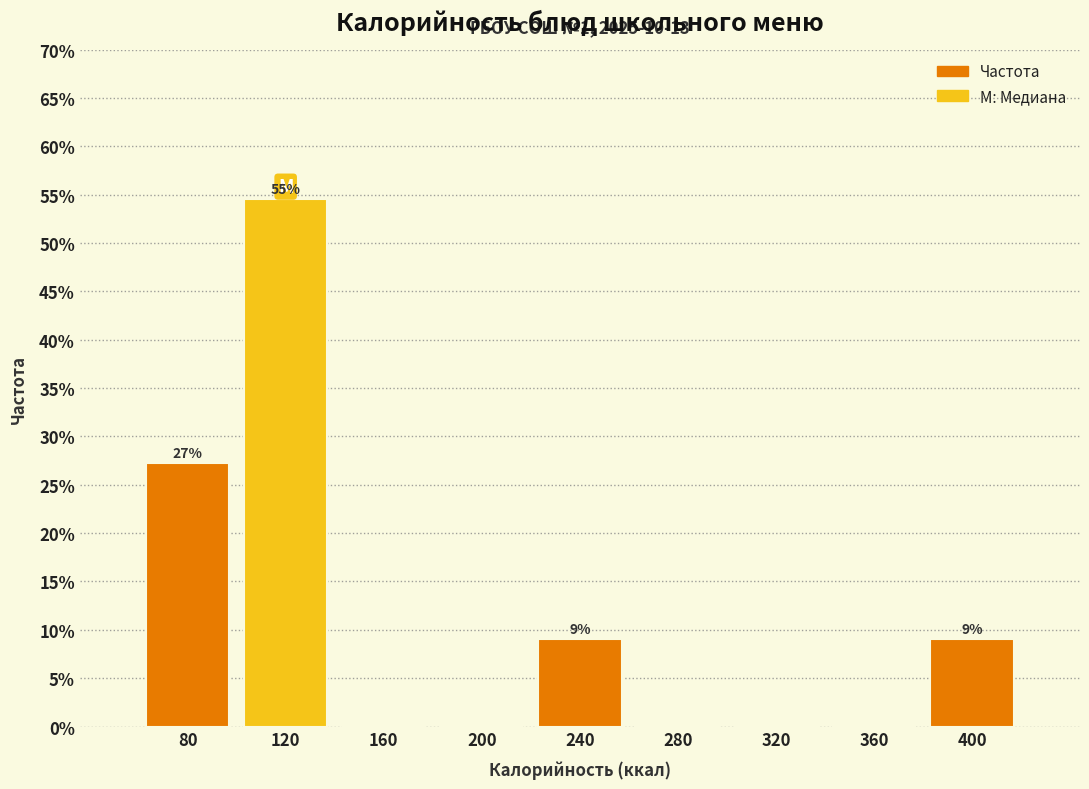

Over which range of the x-axis is the bar tallest?

100 to 140